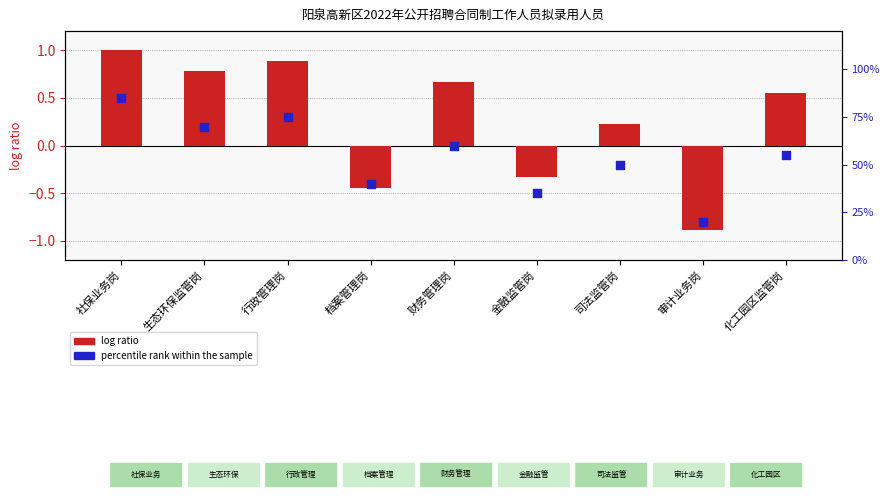

Which series has the largest Y range (max minus min)?

log ratio